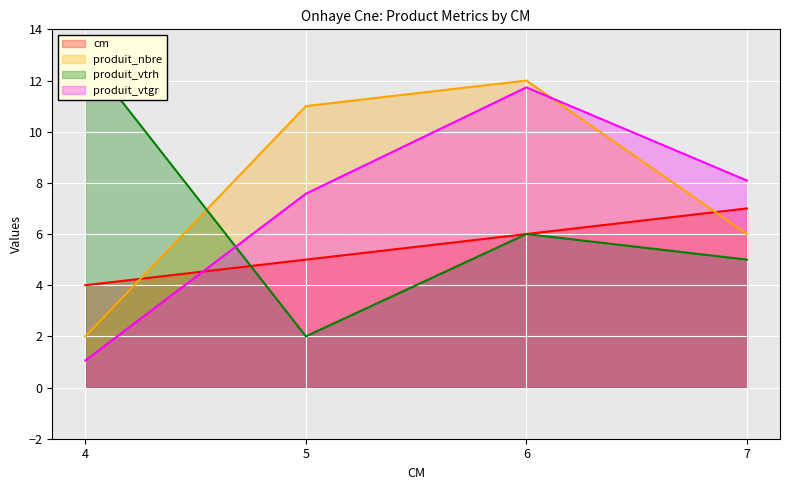

At 7, list the series in order from largest to smallest.

produit_vtgr, cm, produit_nbre, produit_vtrh